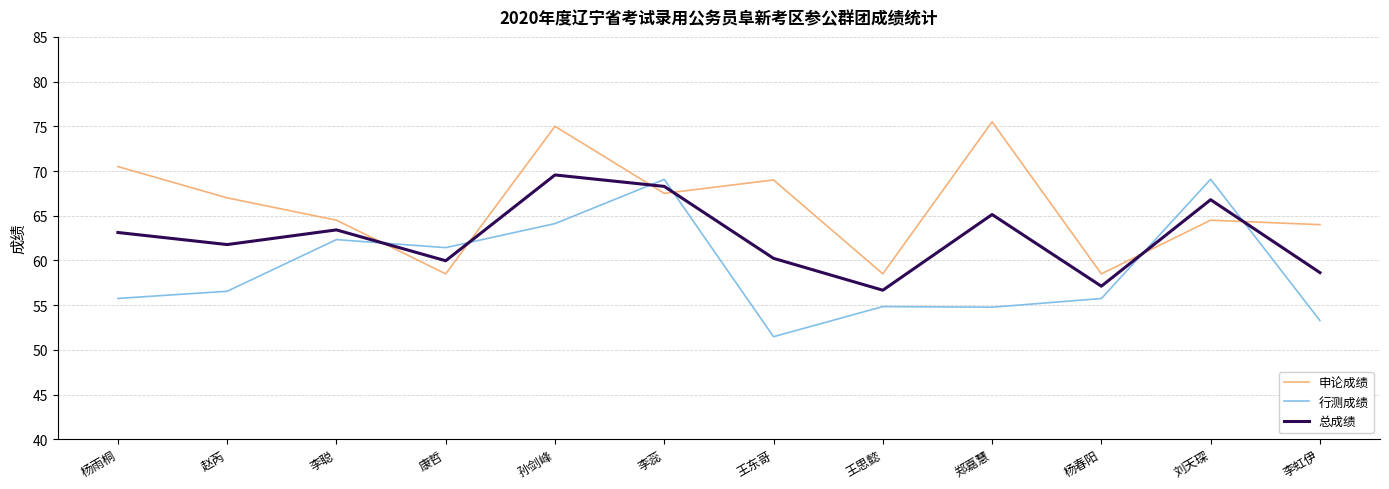

At which category does 申论成绩 reach its first local valley?

康哲